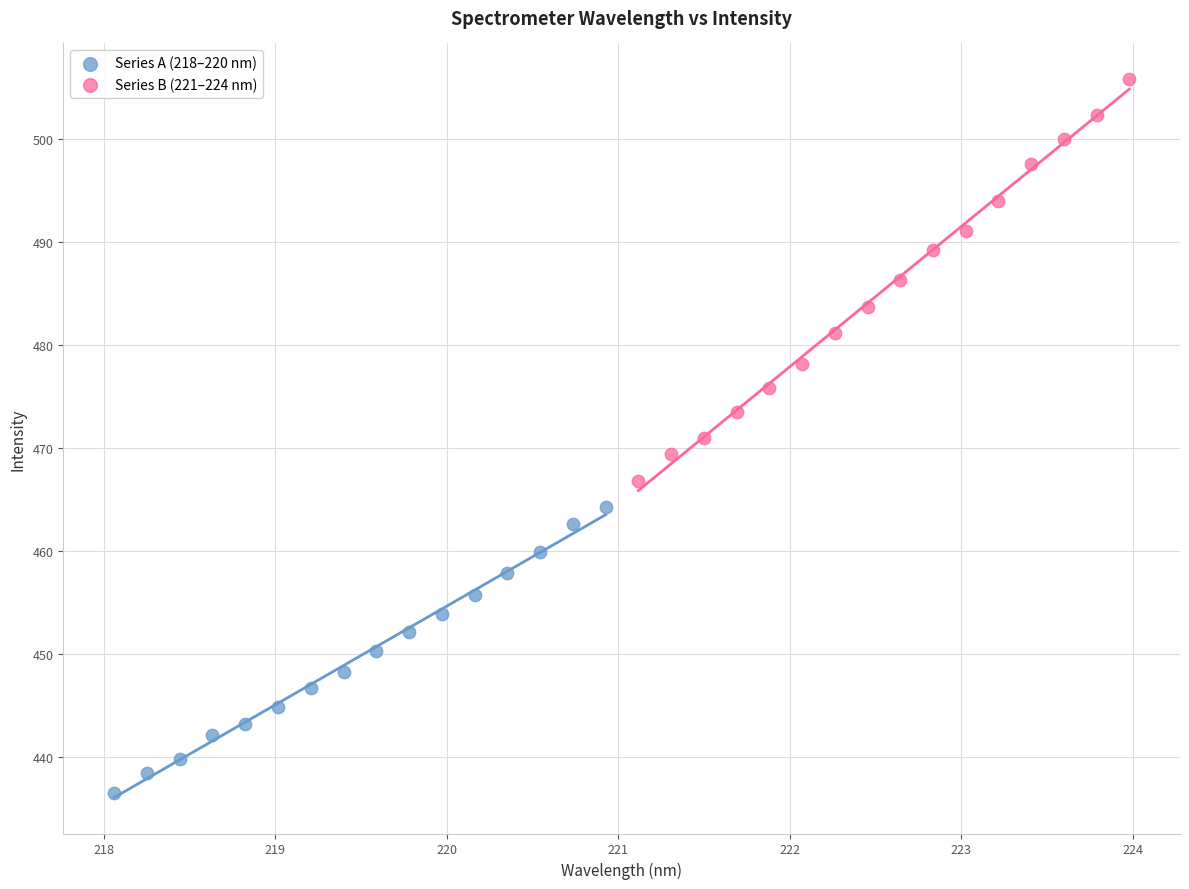

Which series contains the highest Y value?

Series B (221–224 nm)